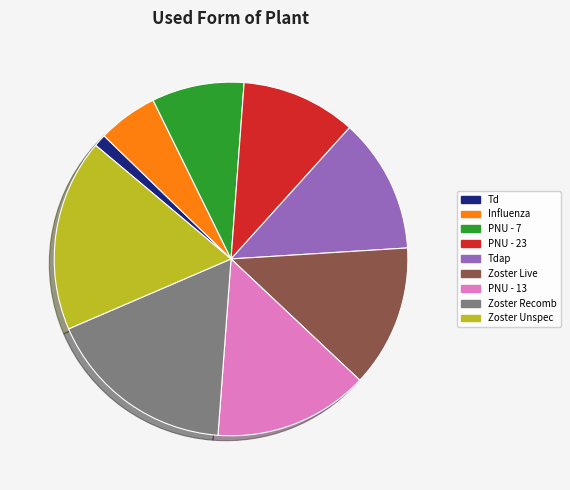

Combined, do Zoster Unspec and Zoster Recomb account for over 50%?

No